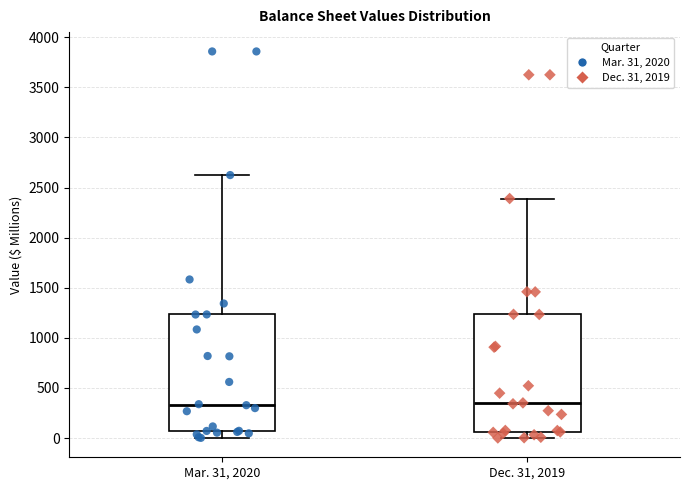

Reading left to right, transcribe this box plot: for each box, give where its median line is, the range the box spans, and where its two whiskers end, as read against the y-axis. The values are not printed on the chart, so give them approximately, as read against the axis.

Mar. 31, 2020: median 350, box 50 to 1250, whiskers 0 to 2650
Dec. 31, 2019: median 350, box 50 to 1250, whiskers 0 to 2400